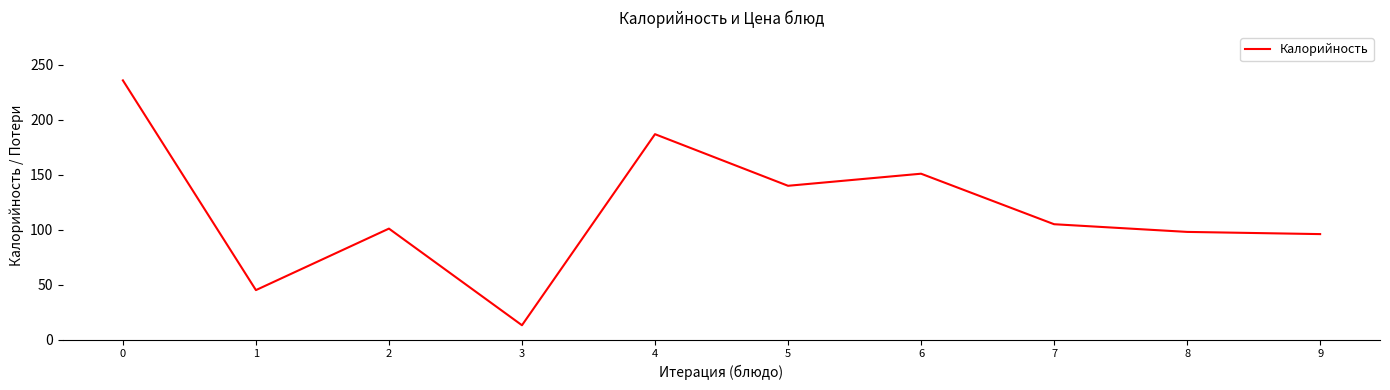

At which category does the data reach its first local peak?

2